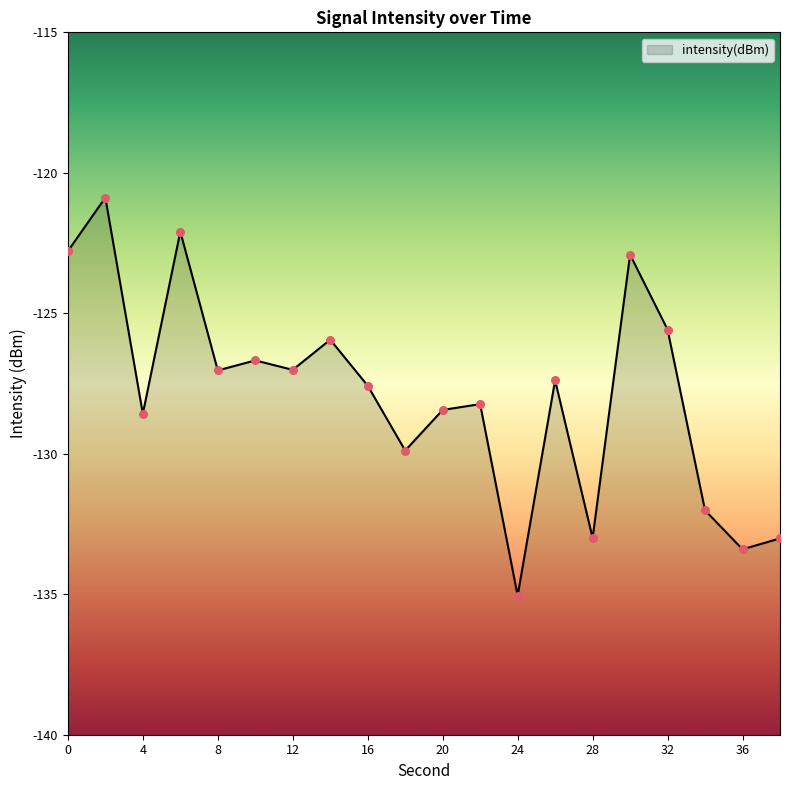

Between 18 and 8, which is larger?

8